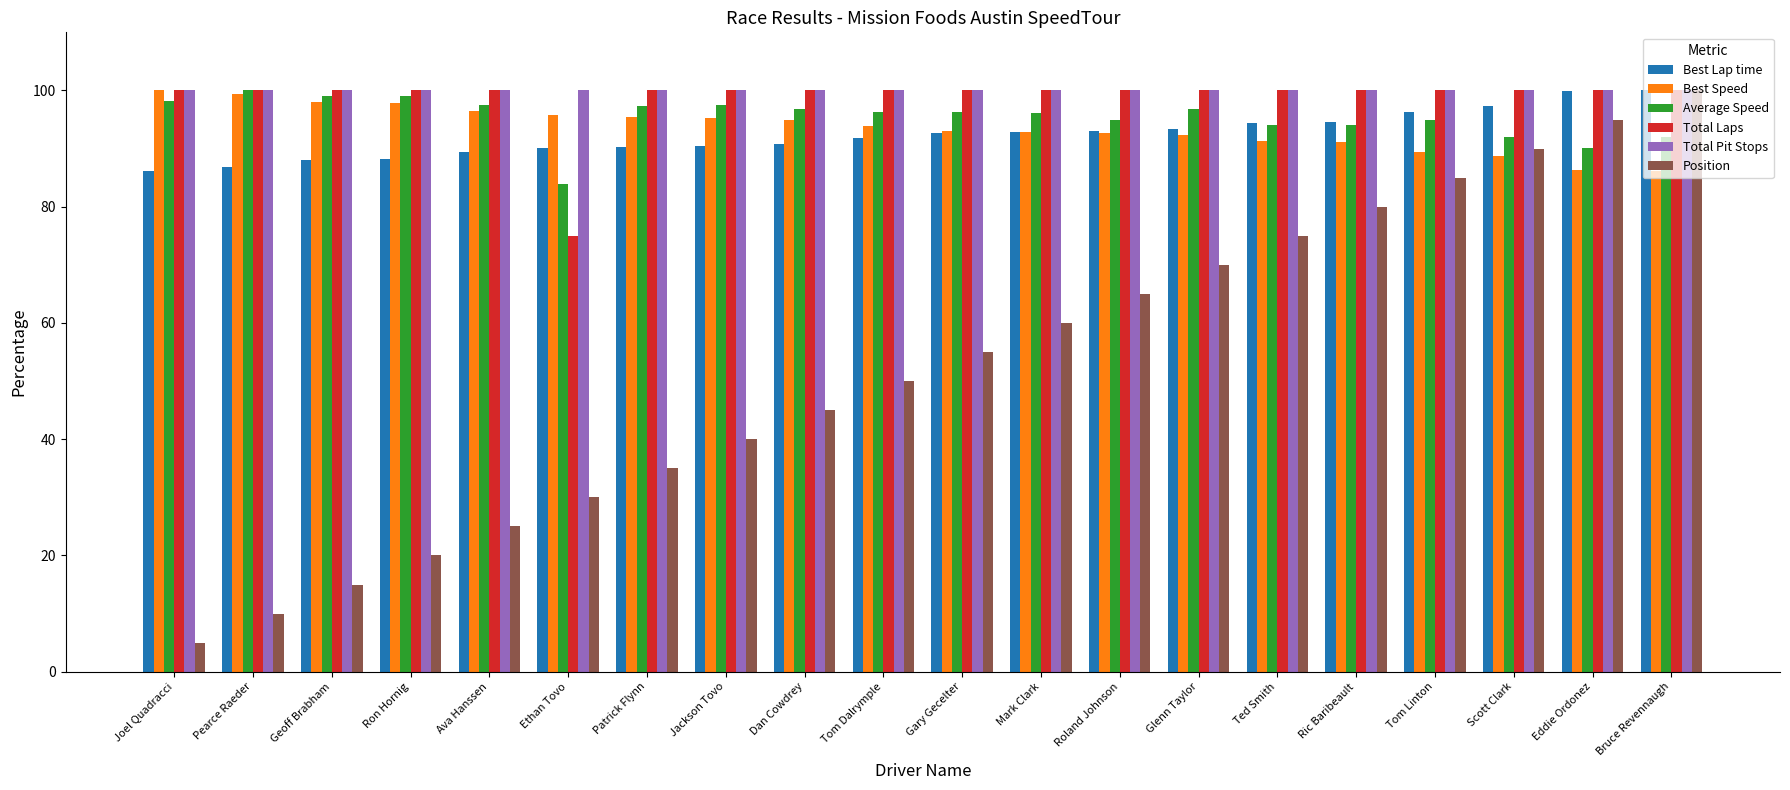

Where does the Best Speed series first go above 93?

Joel Quadracci